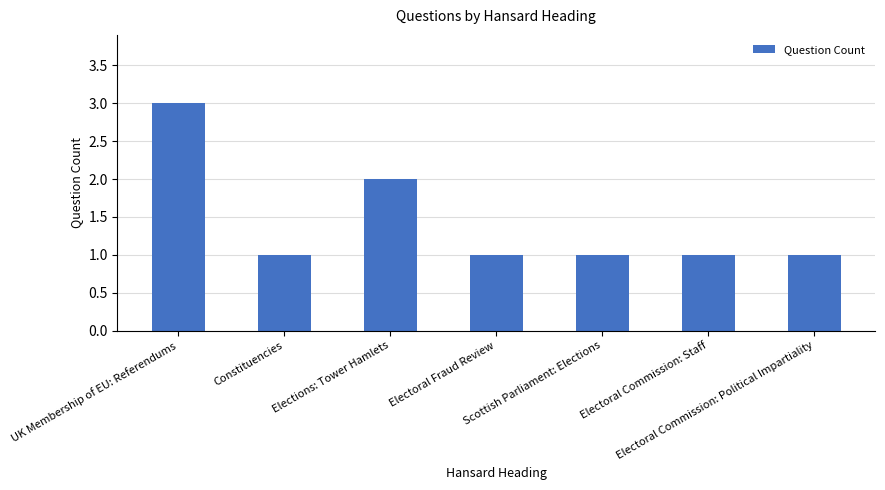

What is the greatest value displayed?

3